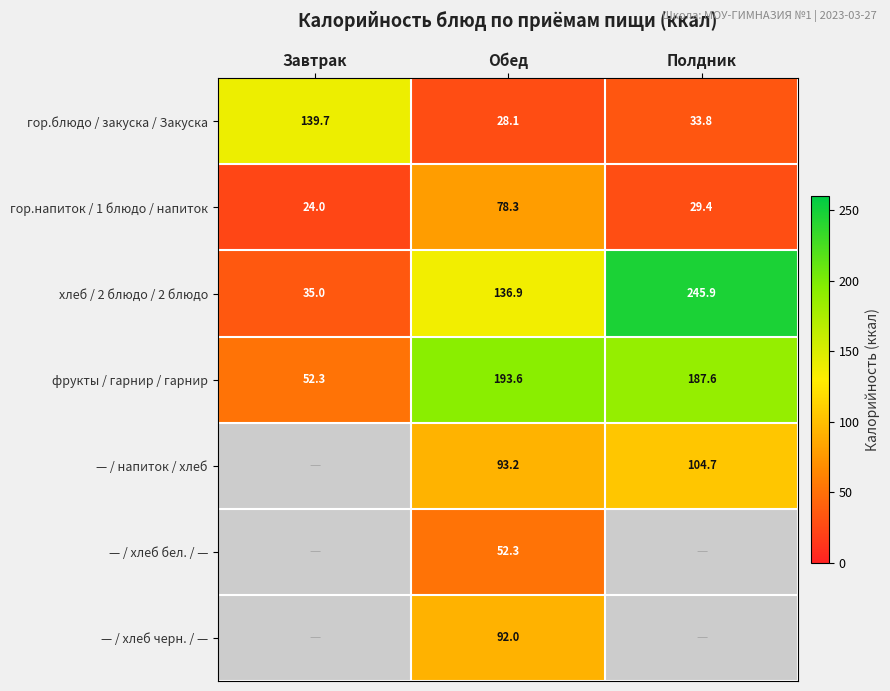

Count the number of data series in this chart.

7